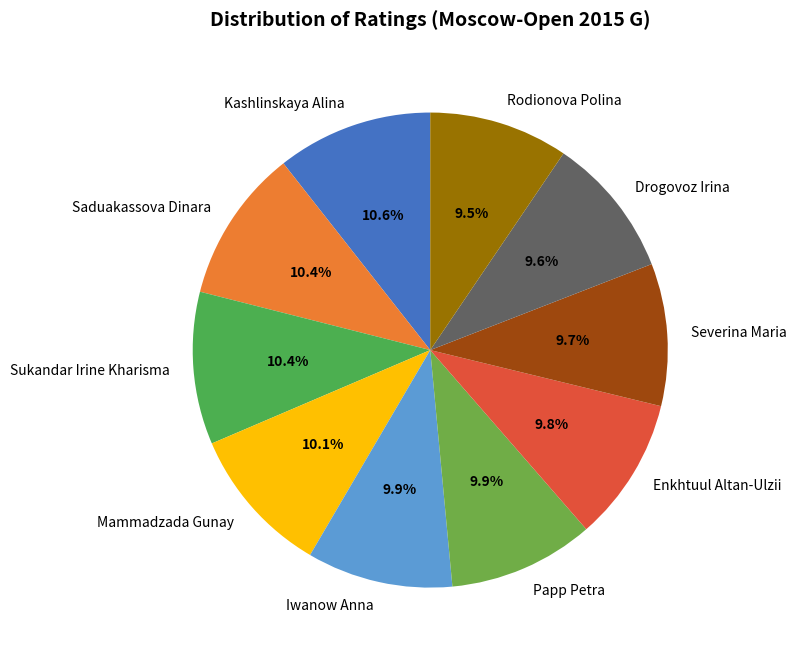

To the nearest percent, what percentage of the pie is Enkhtuul Altan-Ulzii?

10%